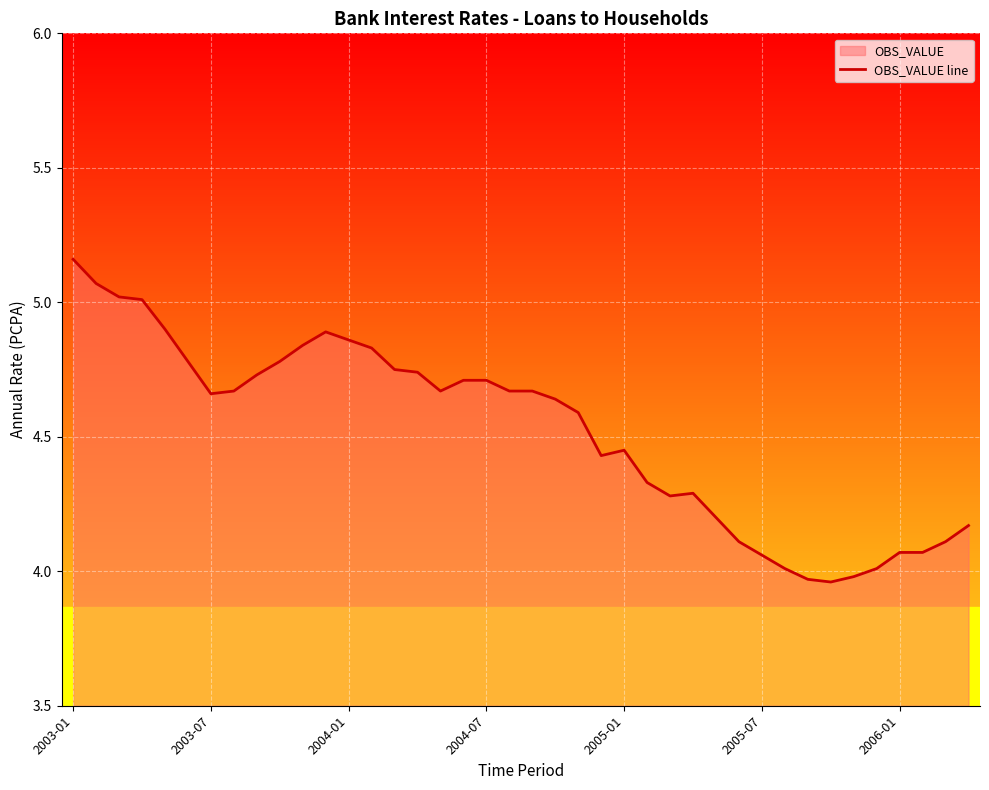

Is it true that the value at 2004-01 is 1.0?

False